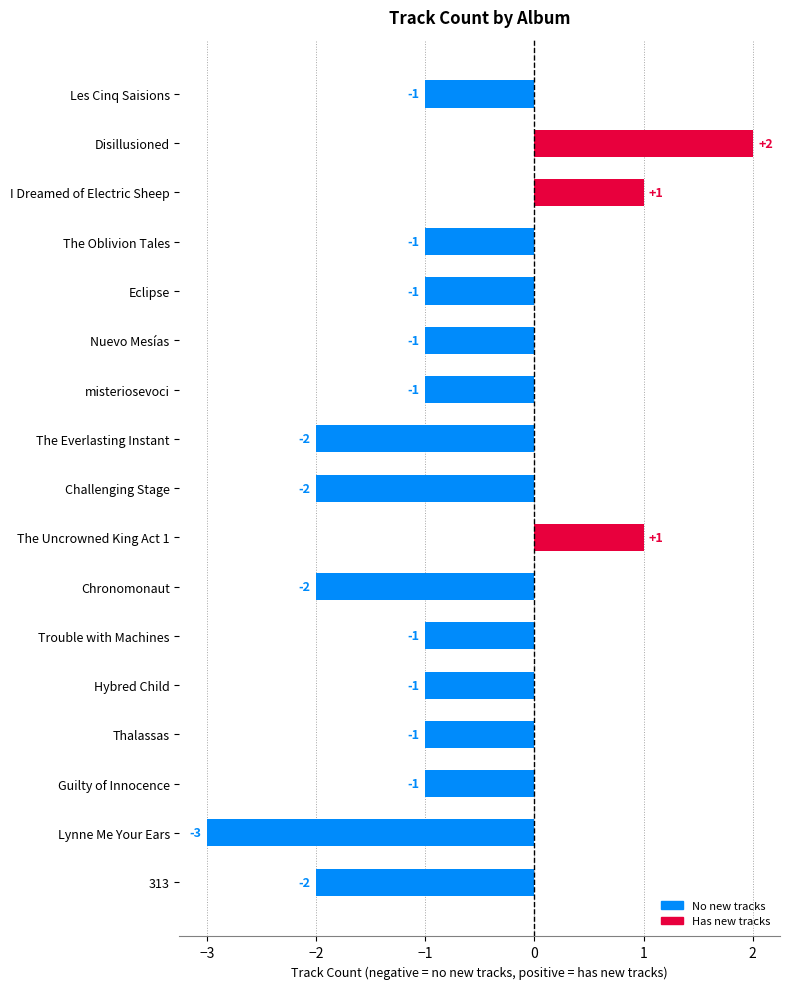

How many categories are shown in the chart?

17